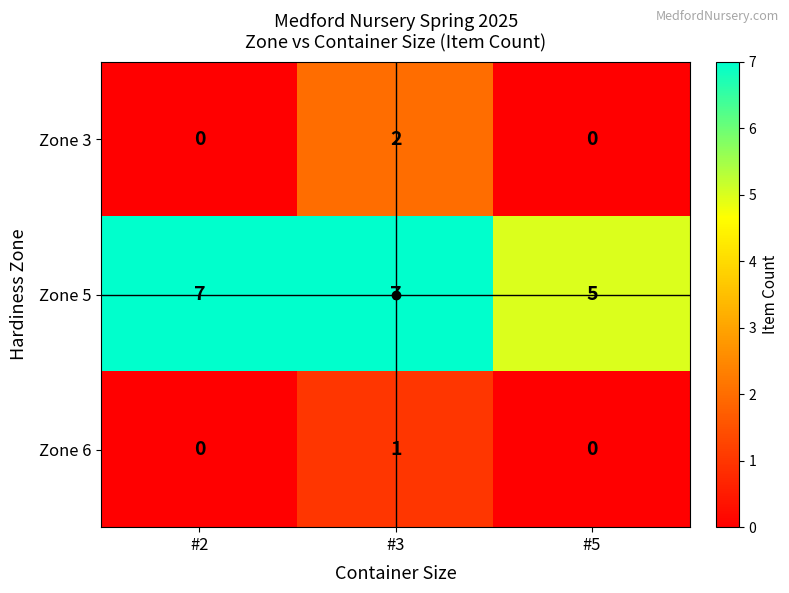

How many data points does each series have?

3